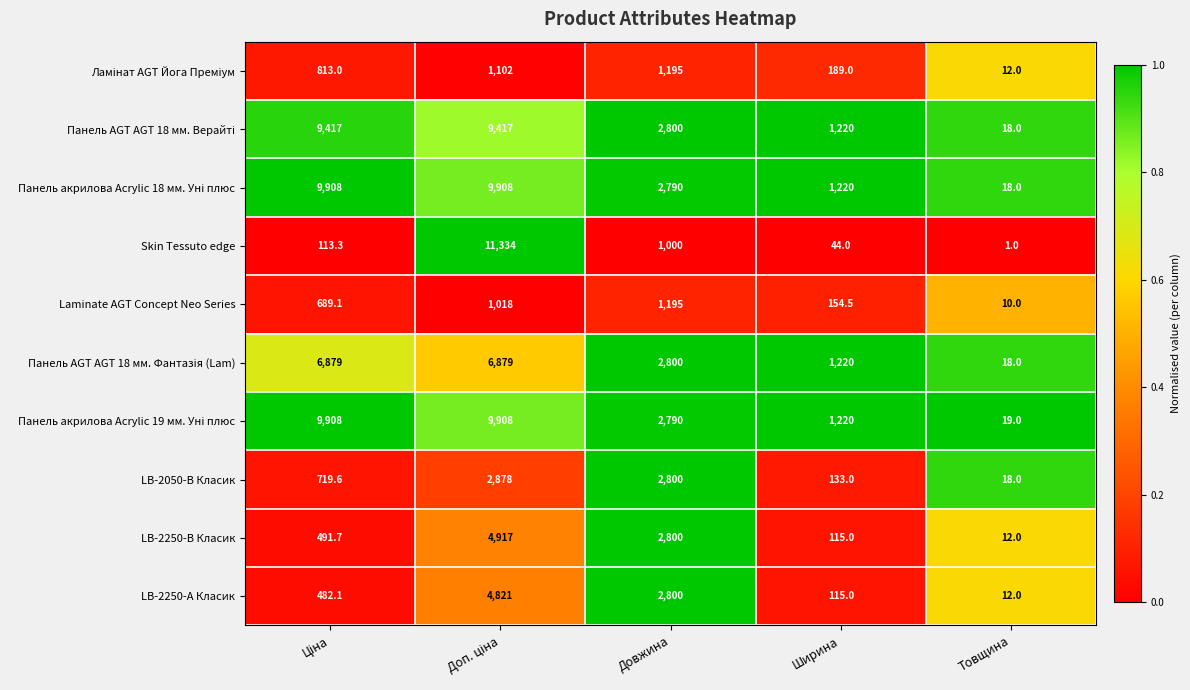

Which series has the largest range (max minus min)?

Skin Tessuto edge